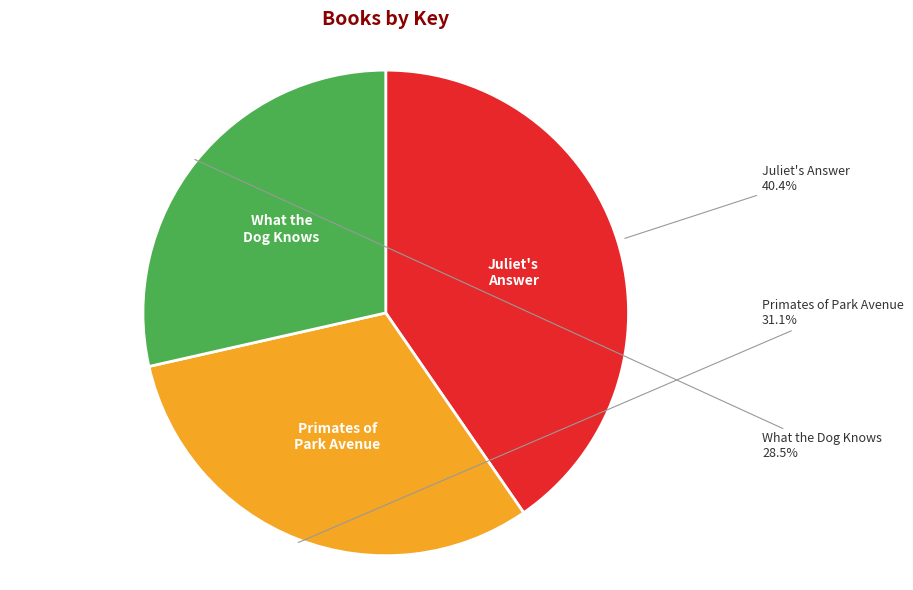

How many slices are in this pie chart?

3